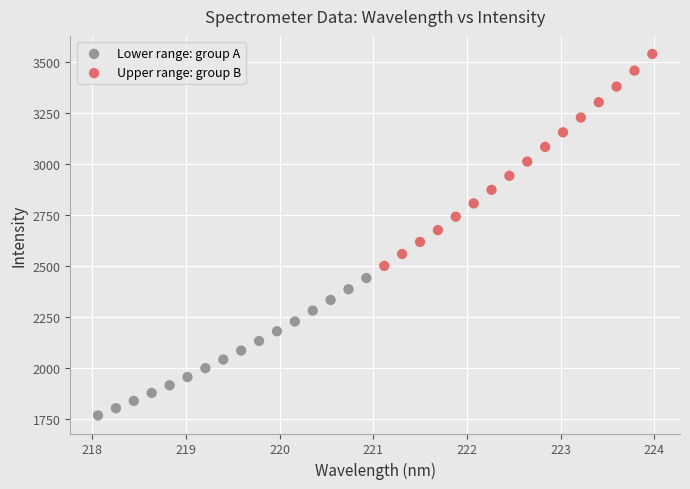

Which series reaches the maximum Y coordinate?

Upper range: group B